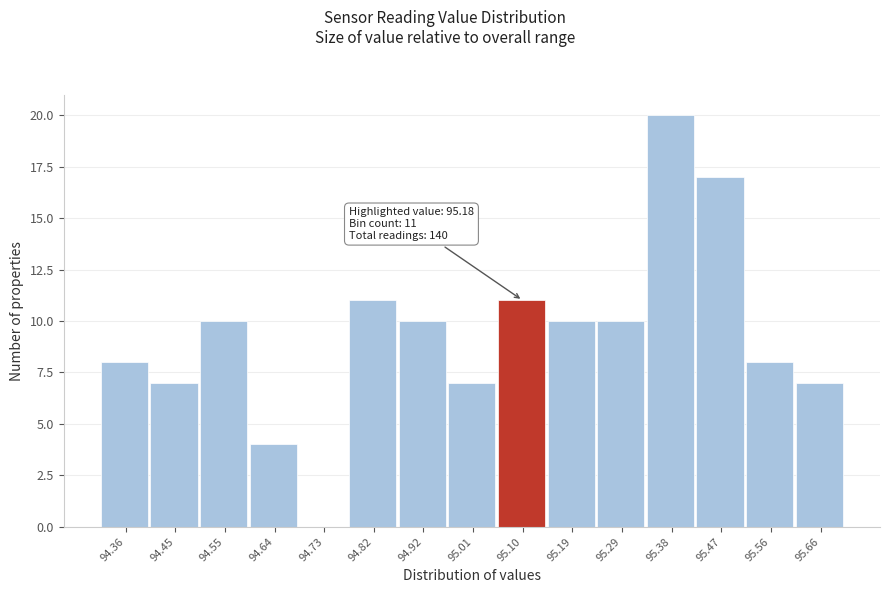

Reading left to right, what are all the values shown in this chart?

94.36=8	94.45=7	94.55=10	94.64=4	94.73=0	94.82=11	94.92=10	95.01=7	95.10=11	95.19=10	95.29=10	95.38=20	95.47=17	95.56=8	95.66=7